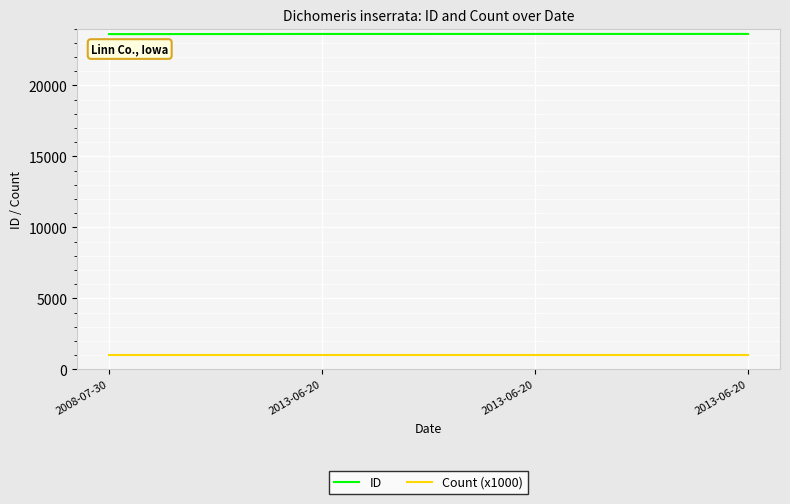

What are all the series names shown in the legend?

ID, Count (x1000)